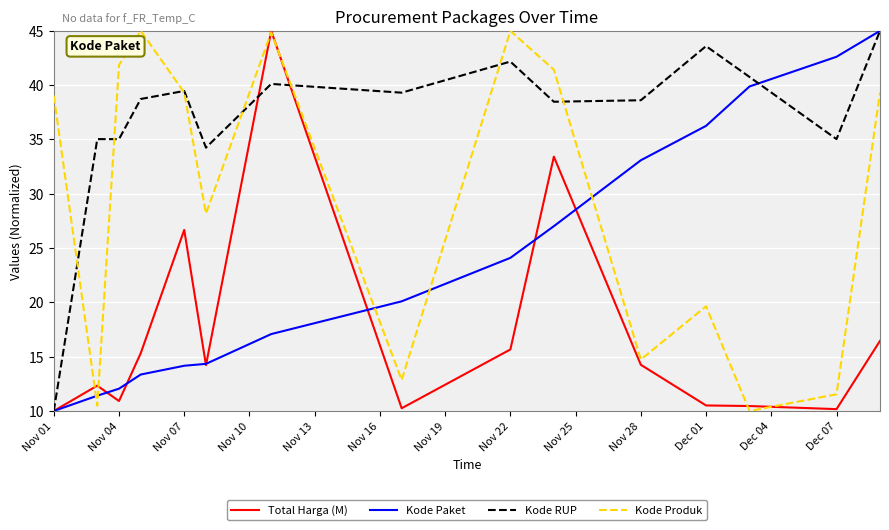

Does the chart display data point markers on the line(s)?

No